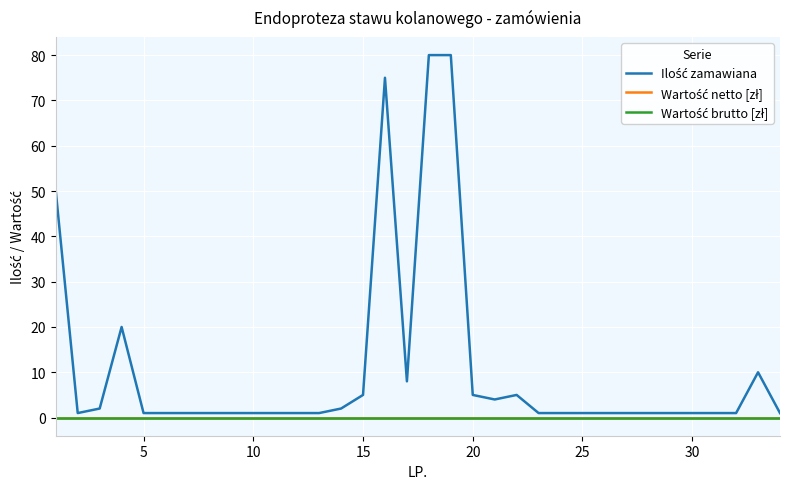

Is this an area chart (filled region under the line)?

No